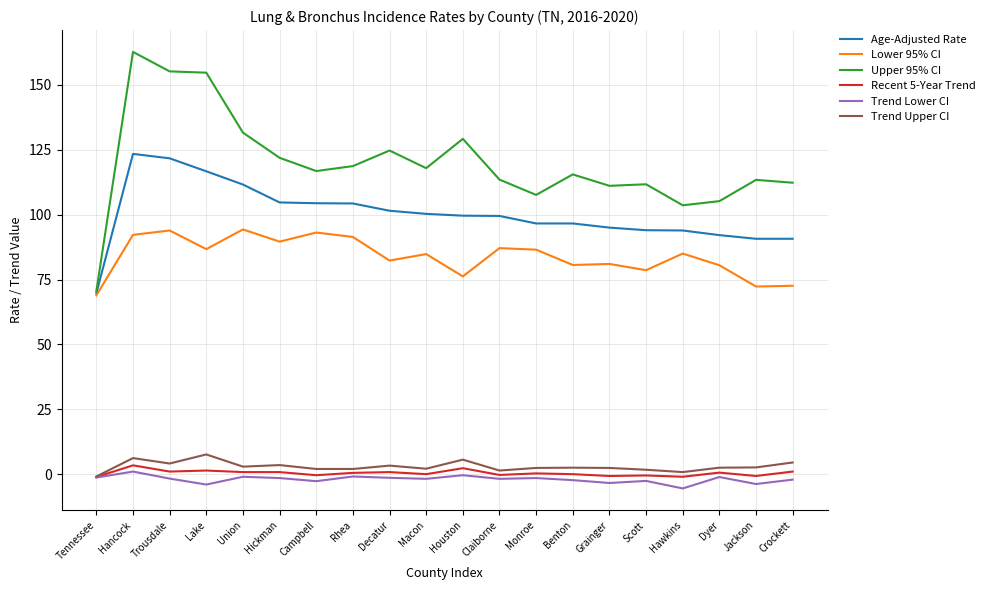

Read the Recent 5-Year Trend value at Houston.

2.3